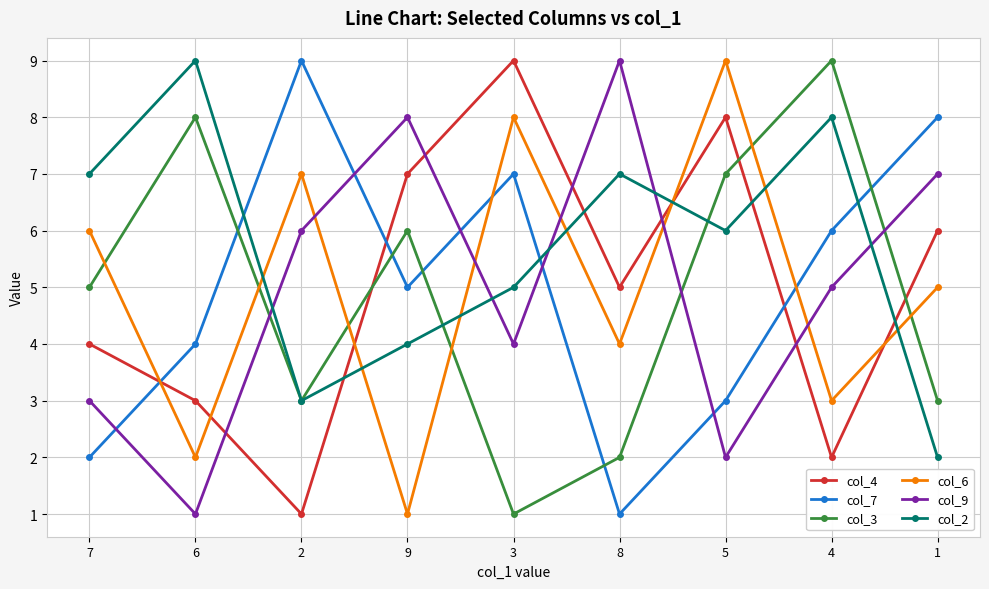

In col_9, how many points are lower than both neighbors (excluding endpoints)?

3